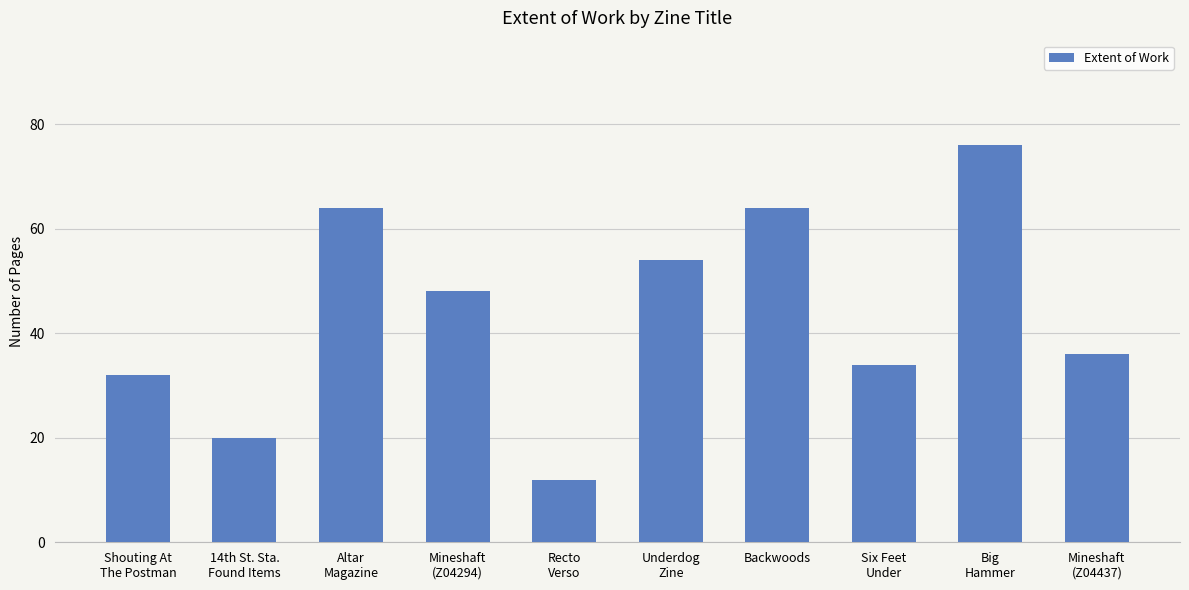

What is the ratio of the value at Shouting At
The Postman to the value at Recto
Verso?

2.7